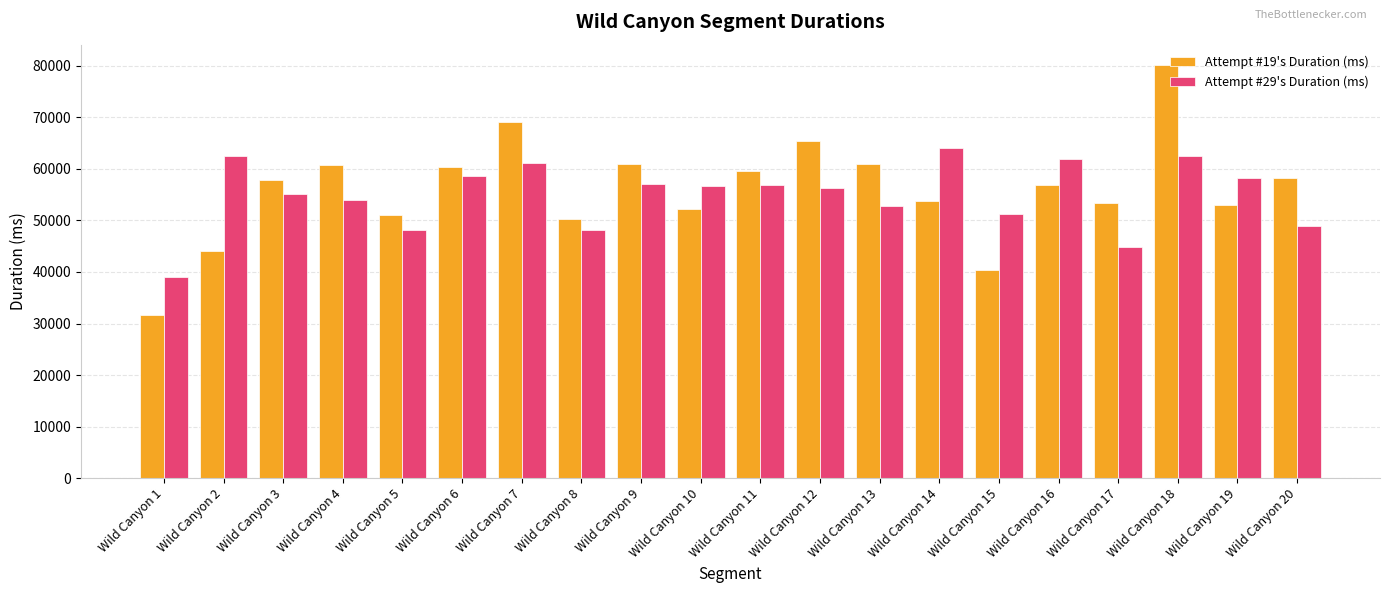

True or false: Attempt #29's Duration (ms) has a value of 101550 at Wild Canyon 9.

False